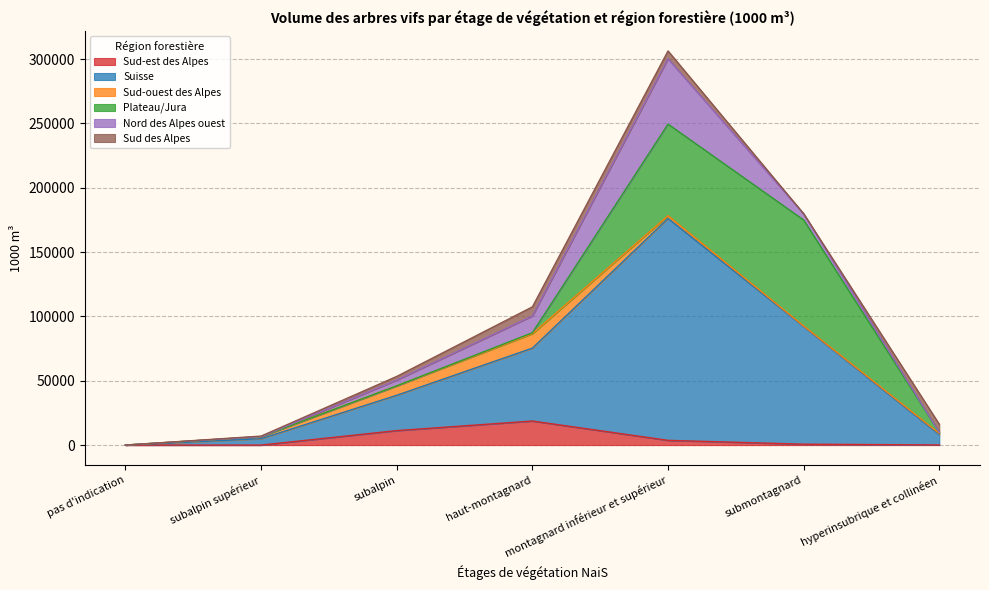

True or false: Plateau/Jura has more than 1 points higher than both neighbors.

False